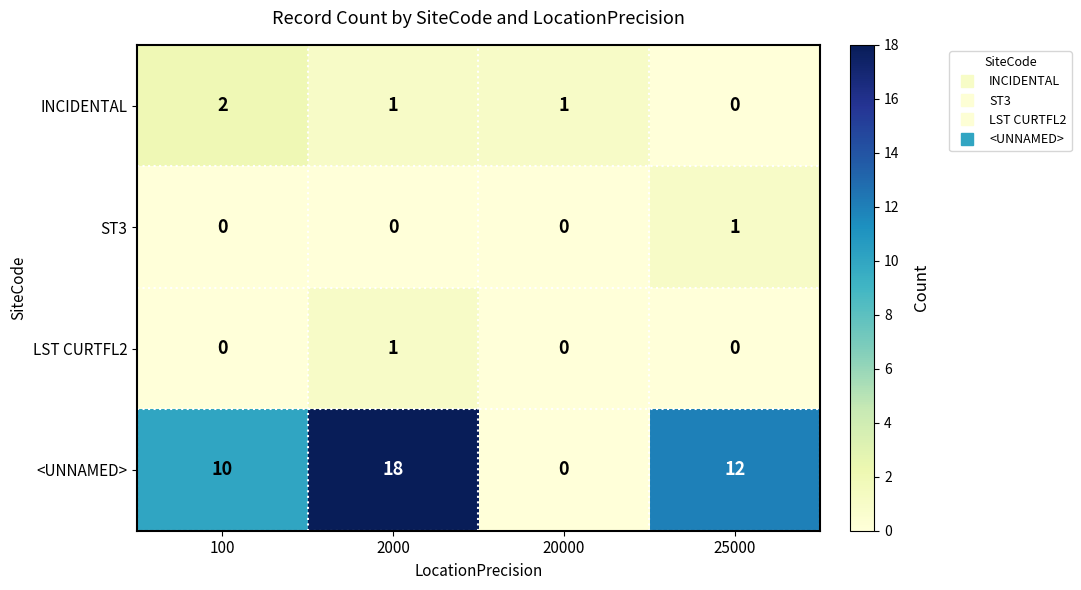

Reading right to left, transcribe all the data shown in this chart.

INCIDENTAL: 0	1	1	2
ST3: 1	0	0	0
LST CURTFL2: 0	0	1	0
<UNNAMED>: 12	0	18	10